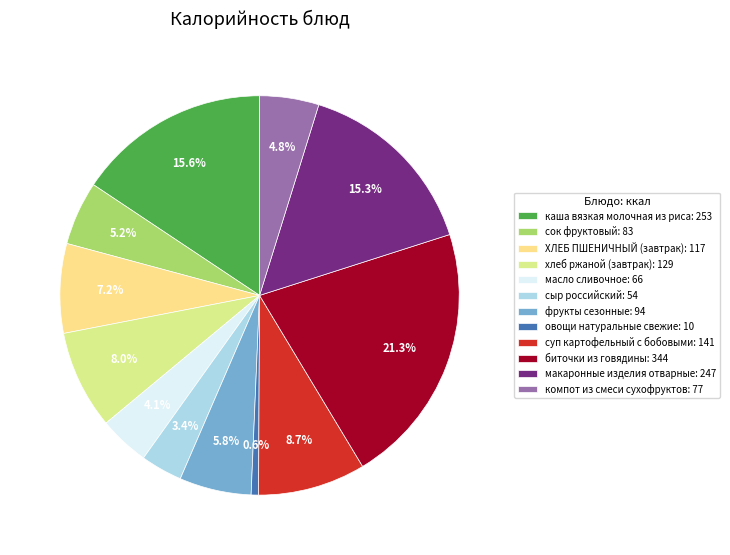

How many slices are in this pie chart?

12